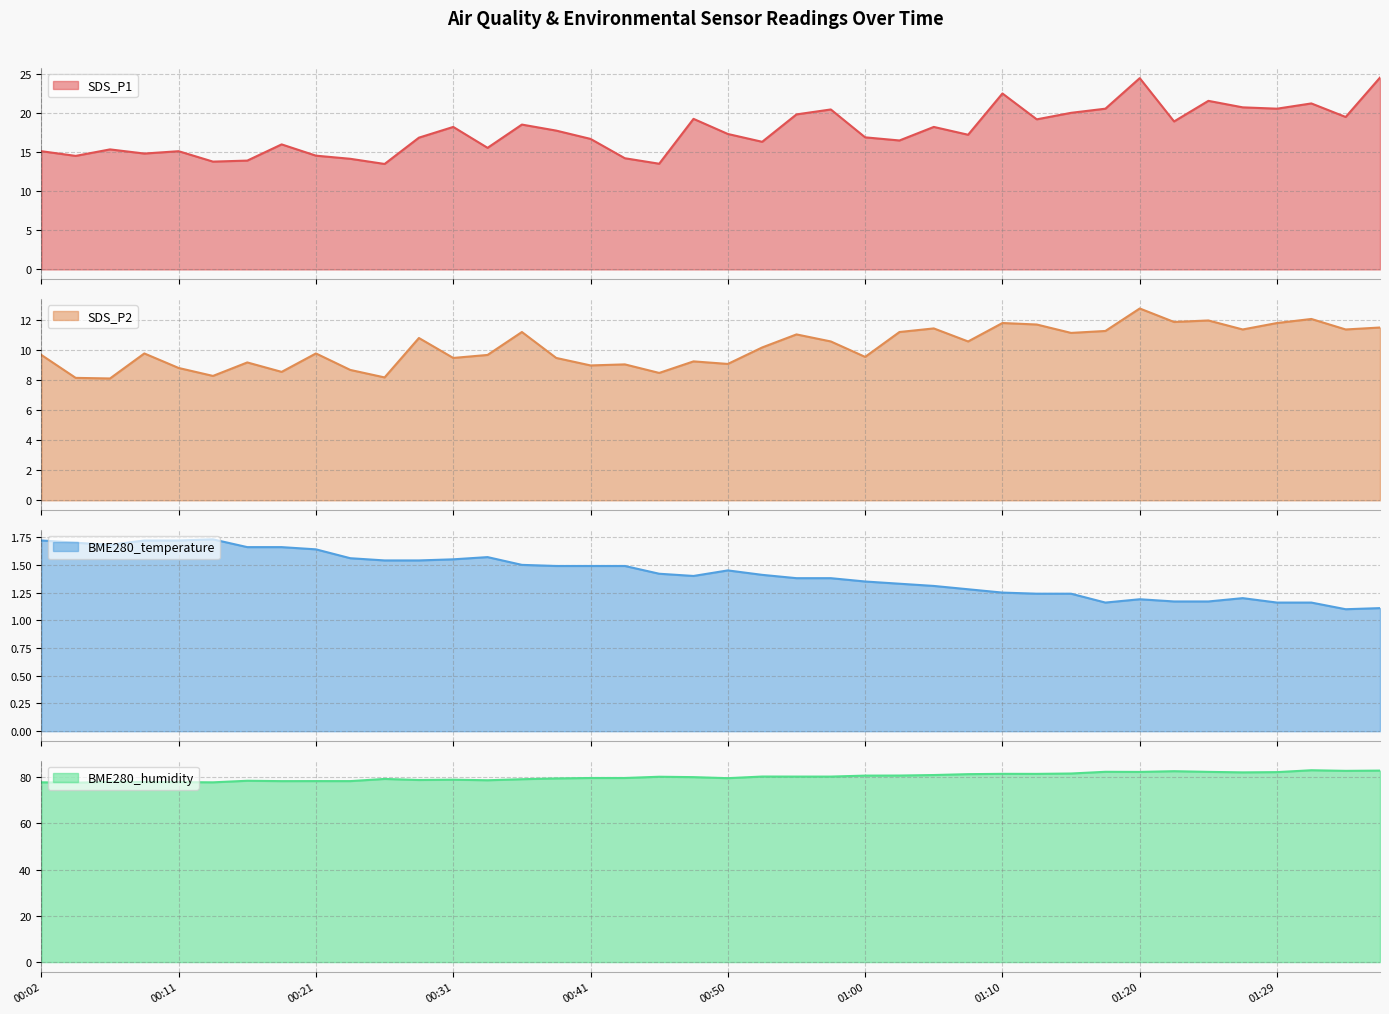

True or false: BME280_temperature and SDS_P1 intersect in this chart.

False